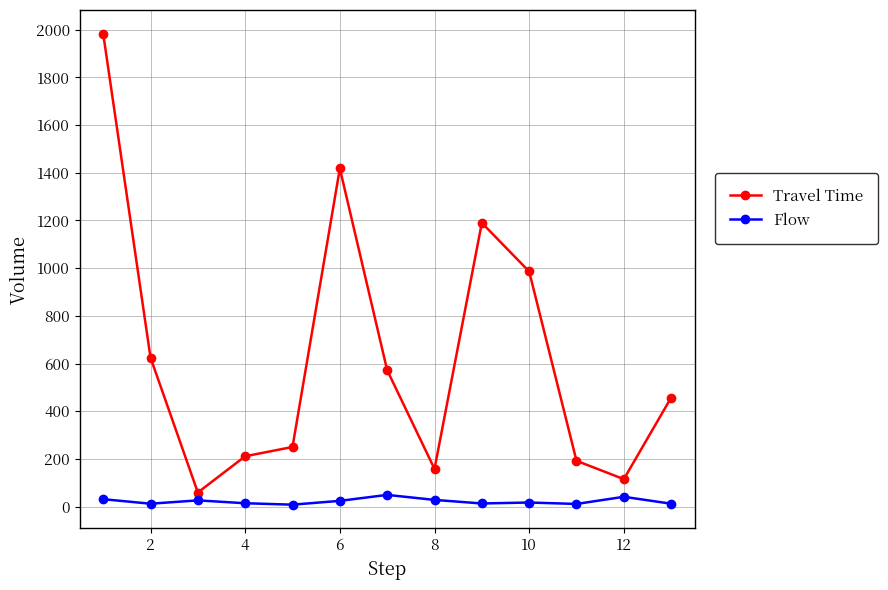

List the series in order of their peak value, highest first.

Travel Time, Flow